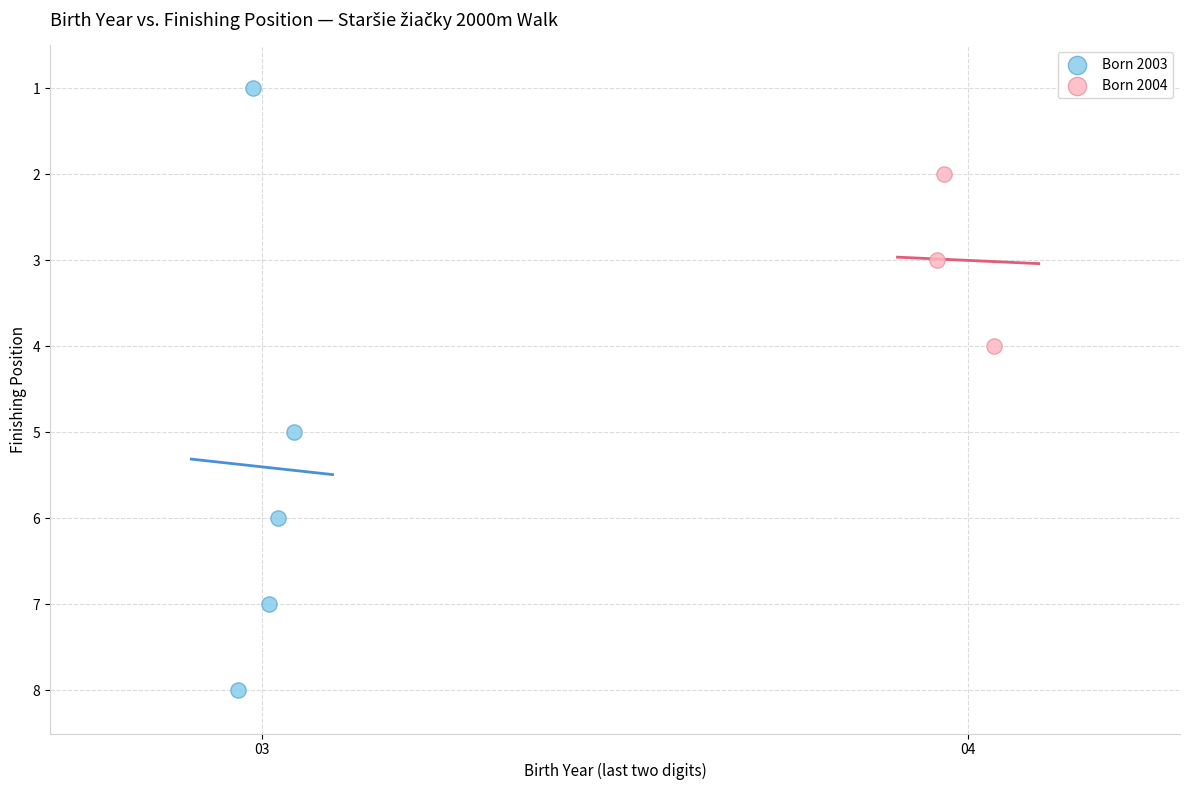

Which series has the widest spread of Y values?

Born 2003